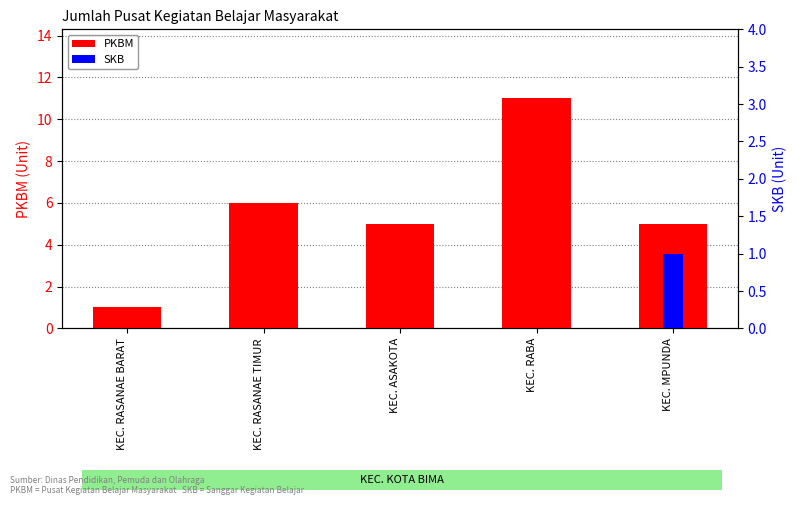

What is the value of the PKBM bar at the 2nd from the left?

6